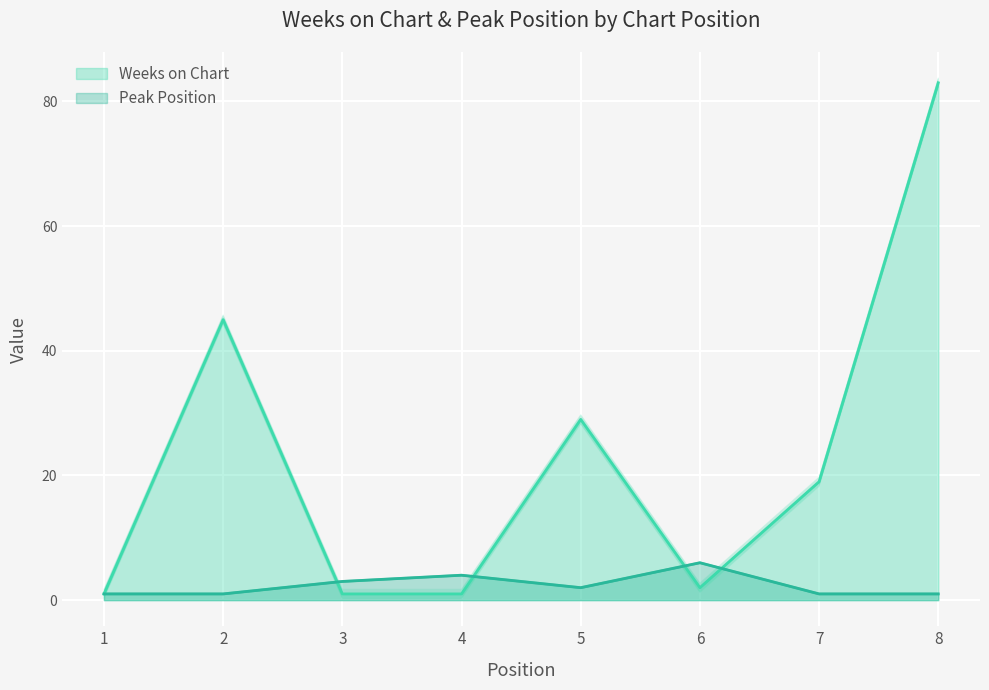

Where is Weeks on Chart nearest to the value 41?

2